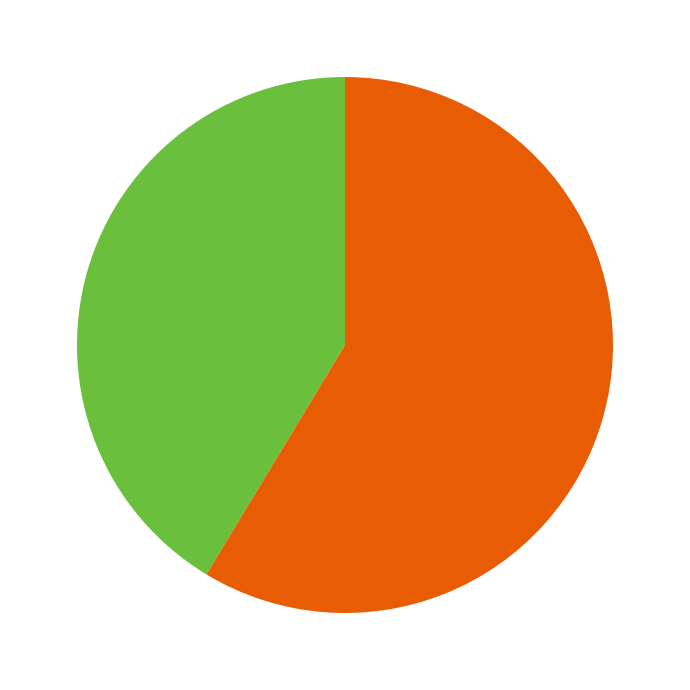

How many segments does this pie chart have?

2